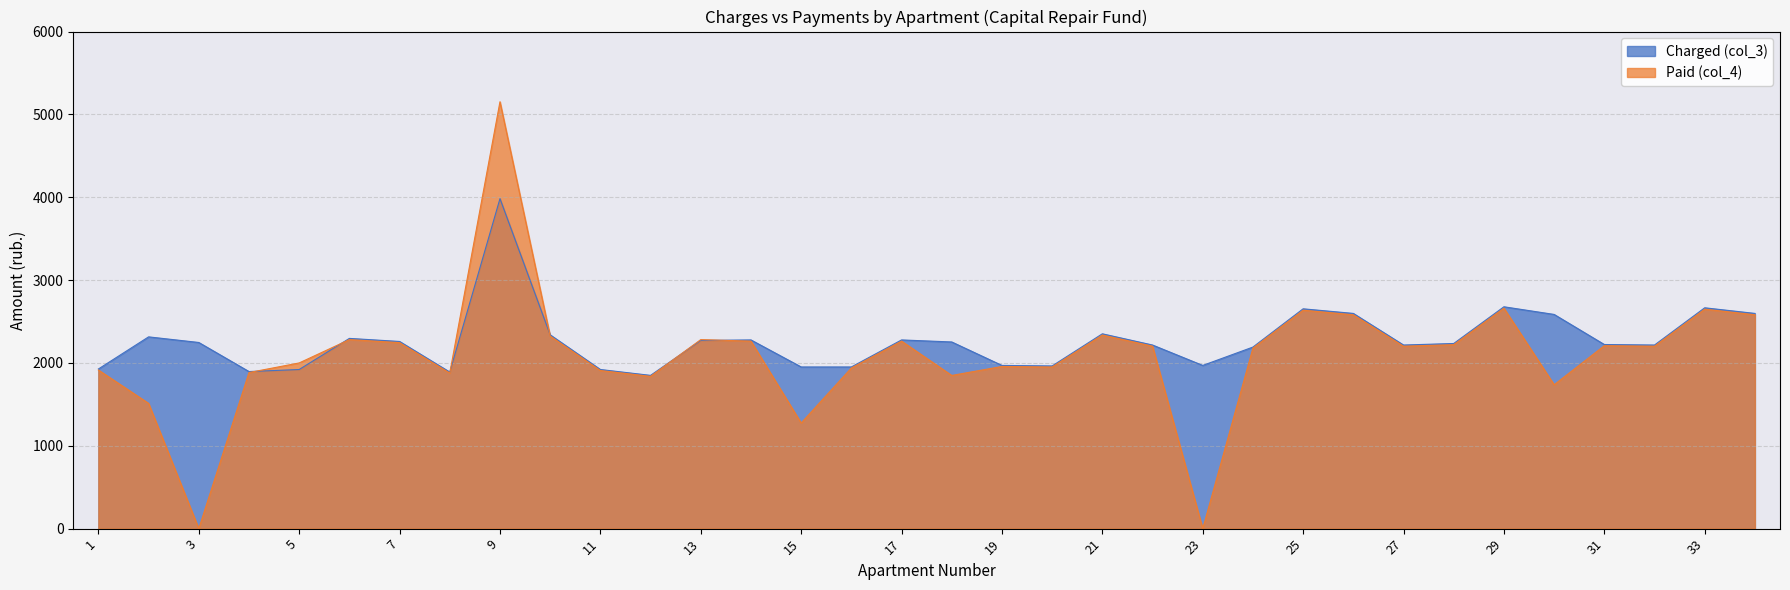

Where does the Paid (col_4) series first go above 2202?

6